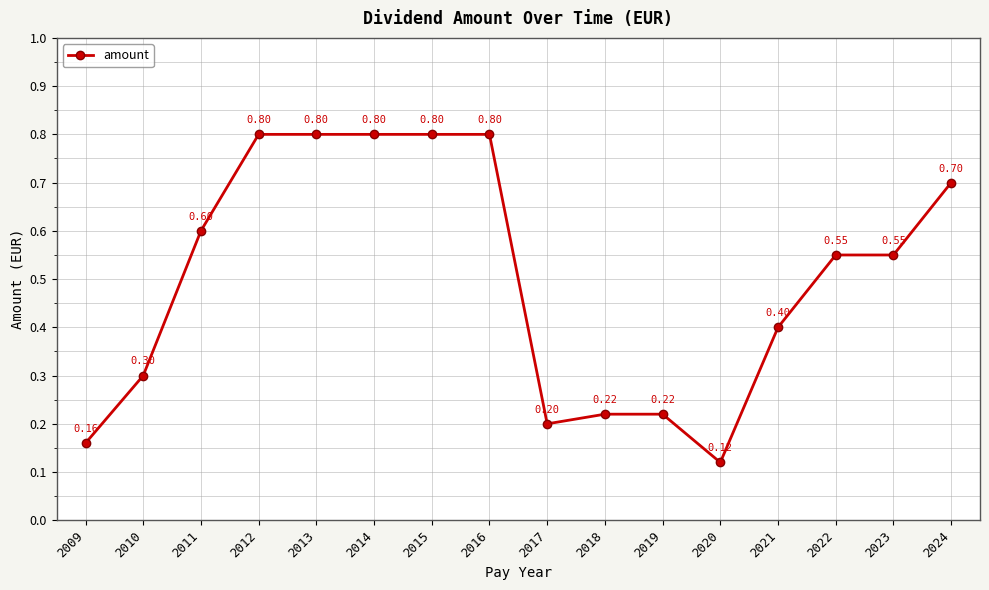

The chart shows a value of 0.8 at 2013. True or false?

True